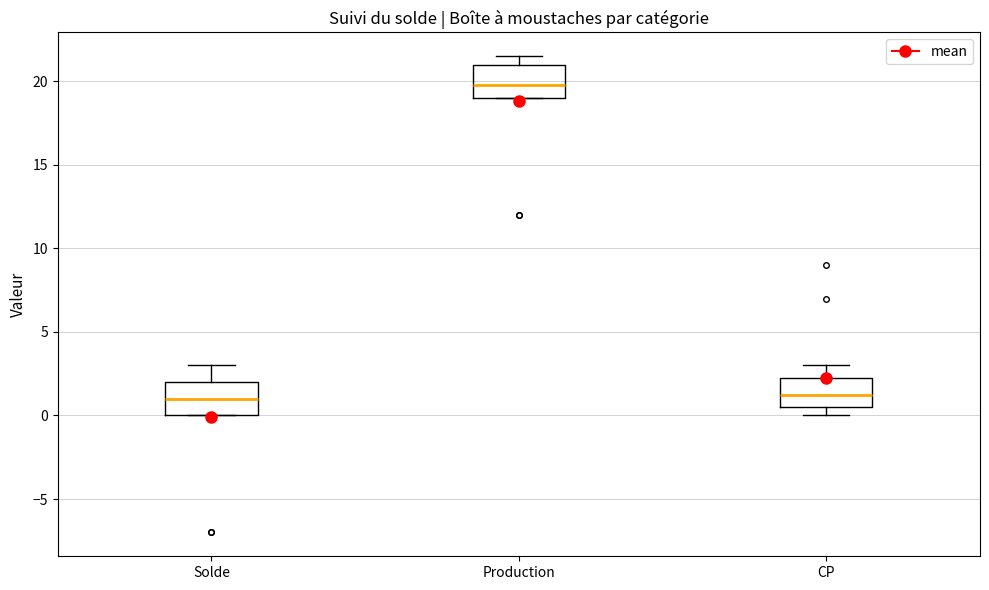

Which box's median line is the highest?

Production